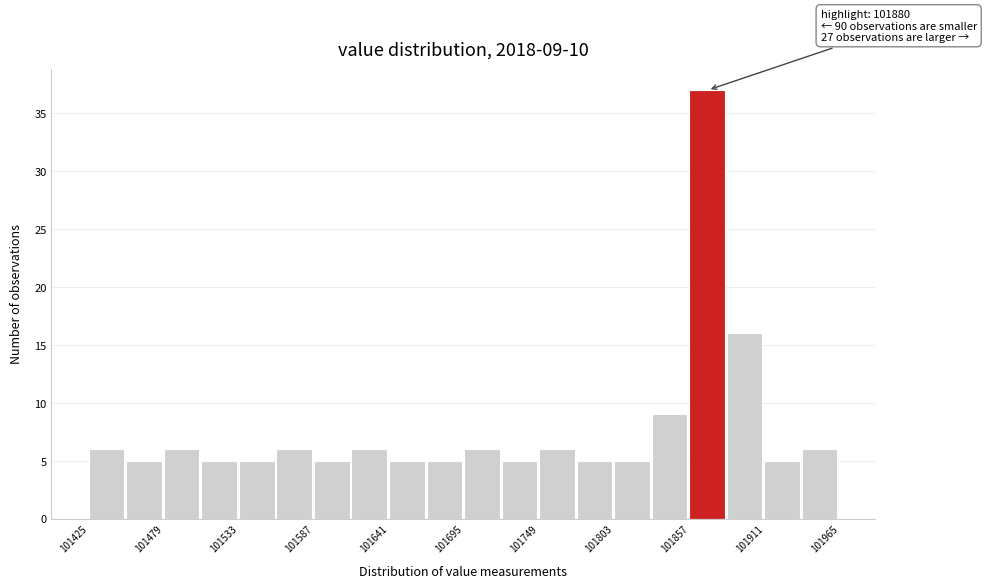

Read against the x-axis, roughly where is the centre of the tallest bar?

101870